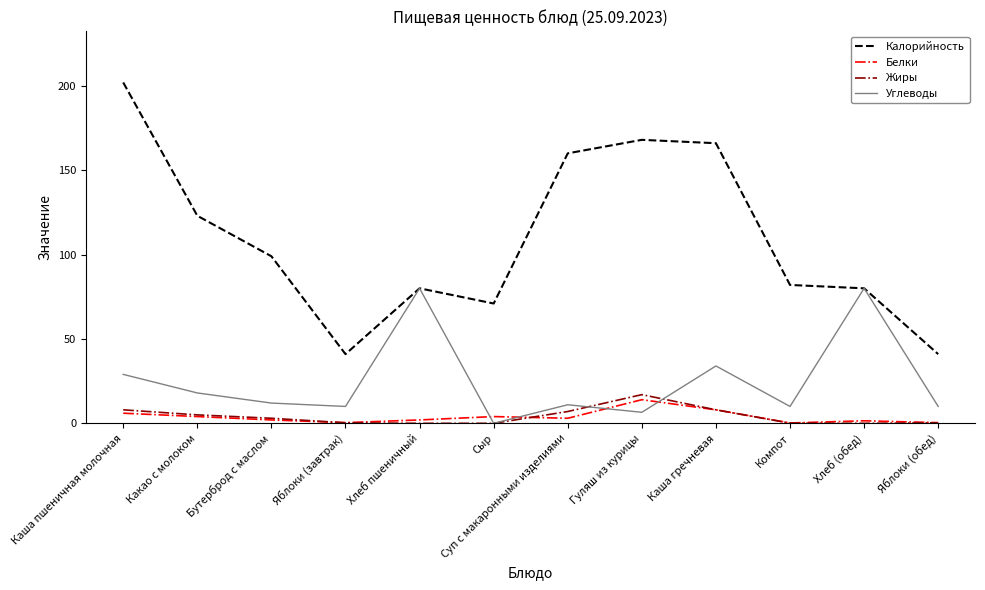

True or false: Калорийность and Белки intersect in this chart.

False